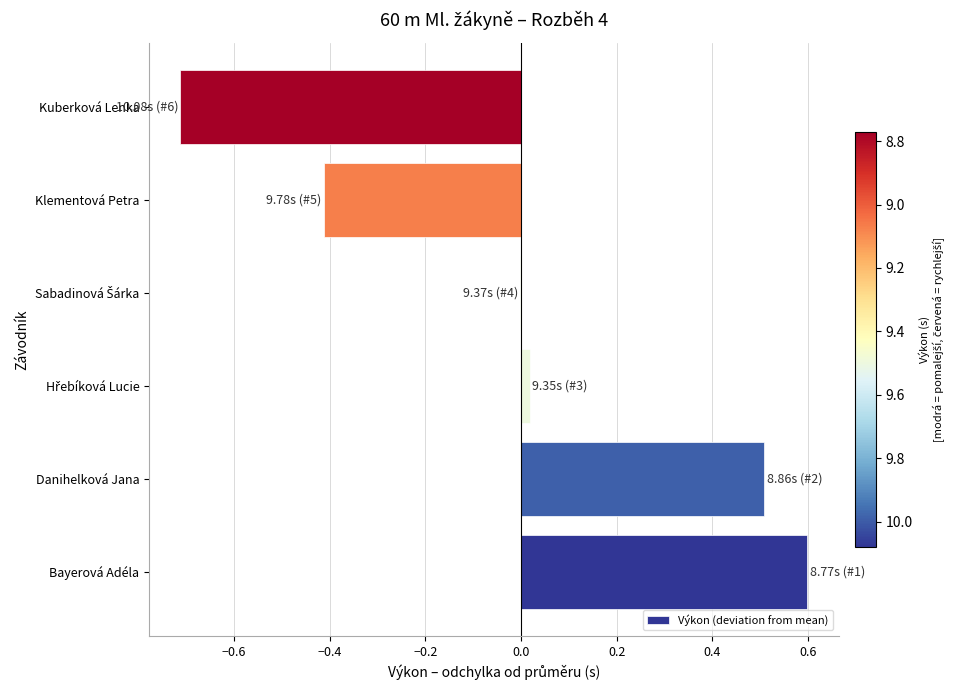

Which category has the highest value across all series?

Bayerová Adéla